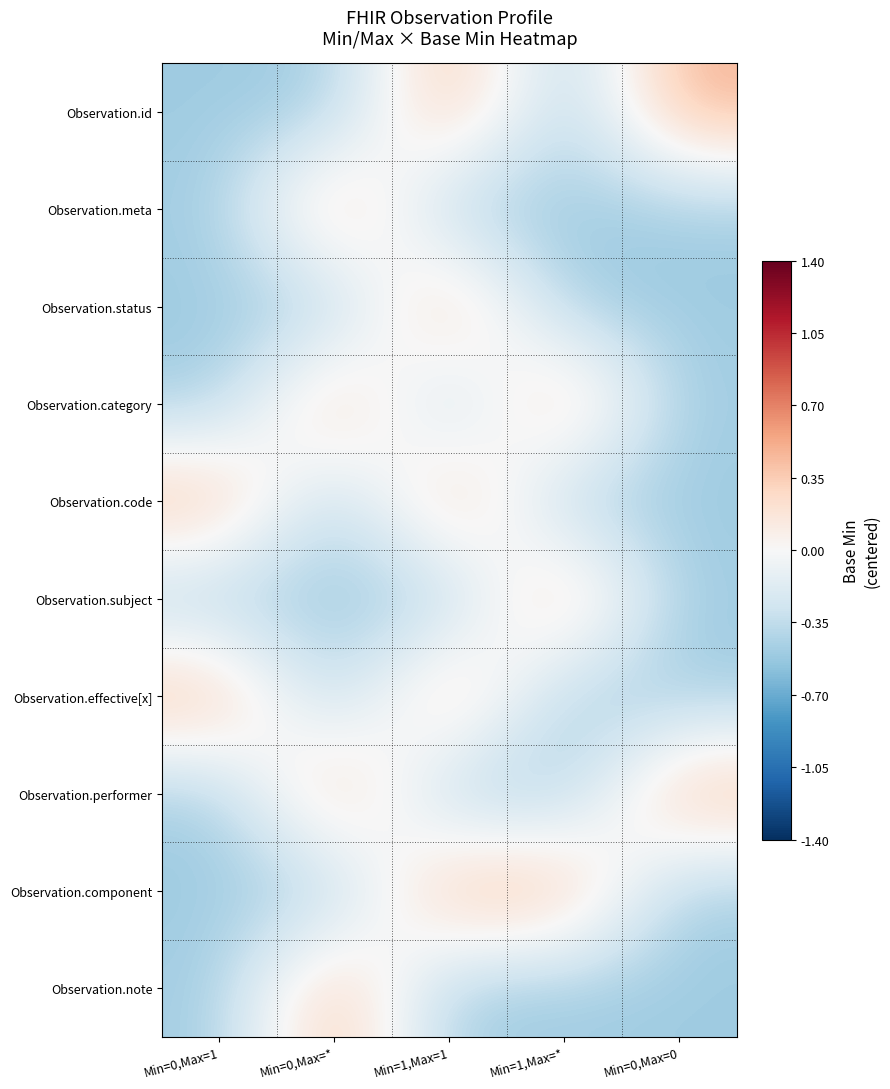

Which series has the largest range (max minus min)?

Observation.id